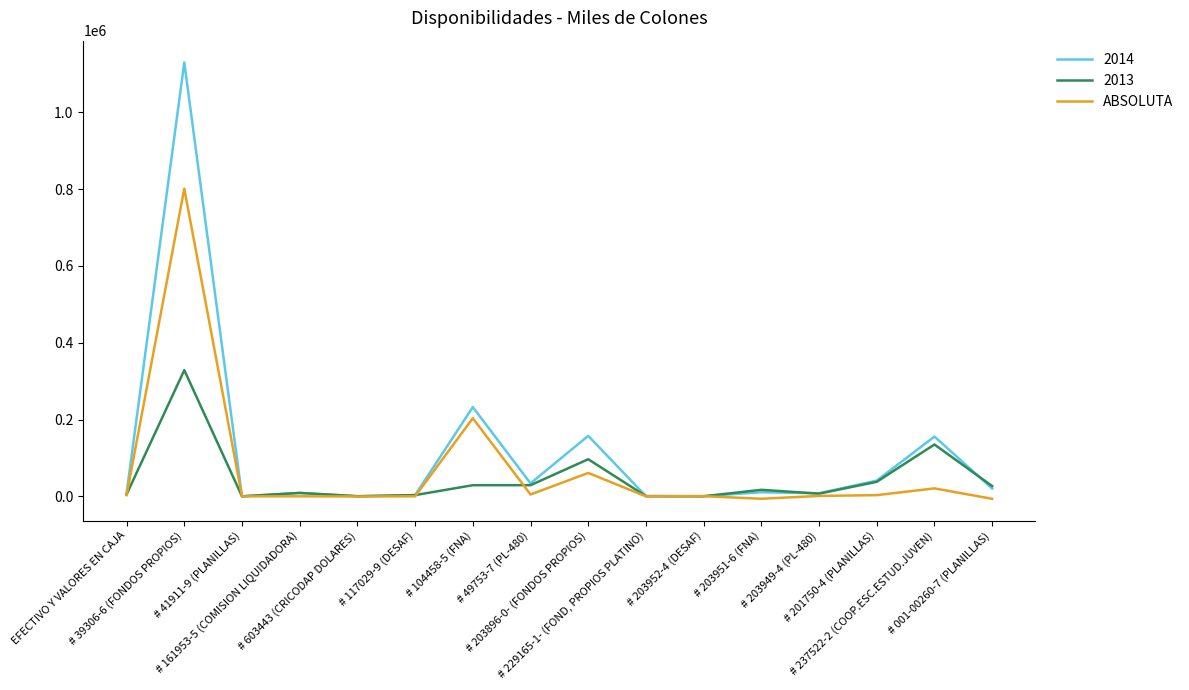

Which series has the widest spread of values?

2014